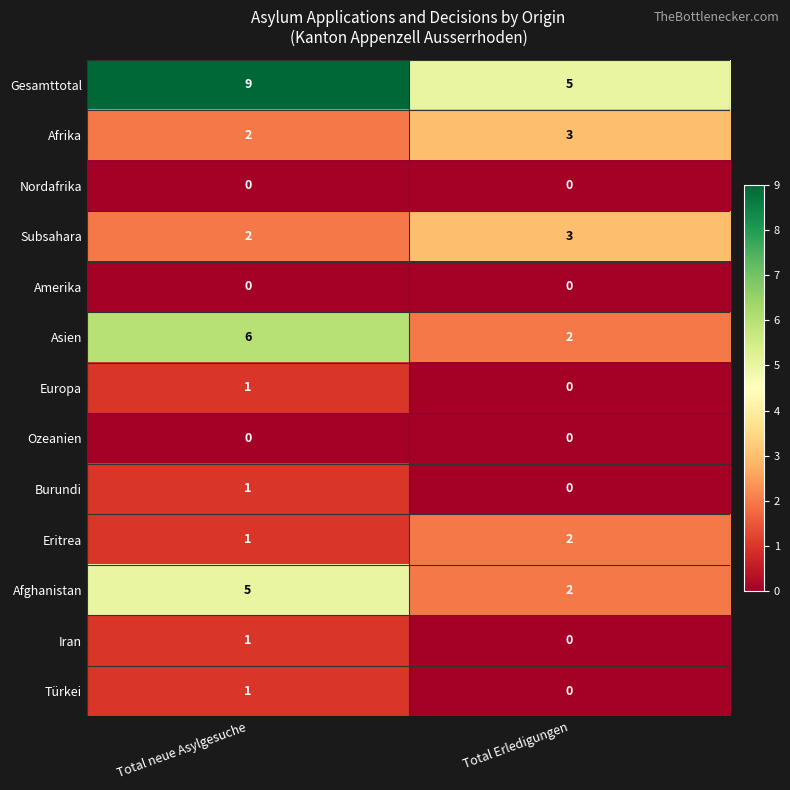

What is the maximum value shown in the chart?

9